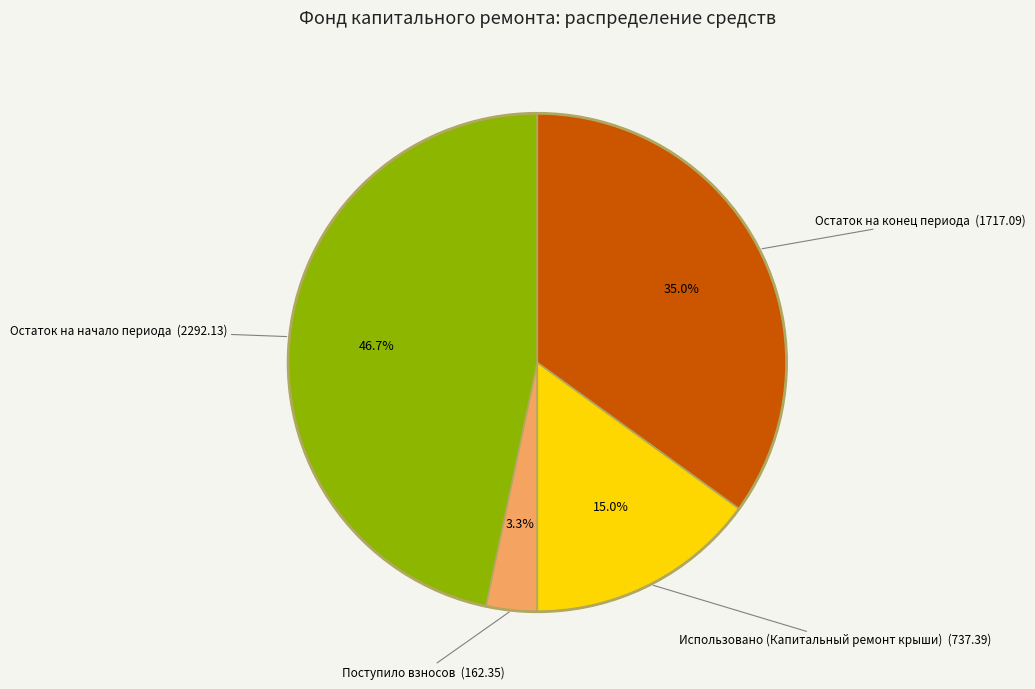

Rank the categories by value from highest to lowest.

Остаток на начало периода, Остаток на конец периода, Использовано (Капитальный ремонт крыши), Поступило взносов